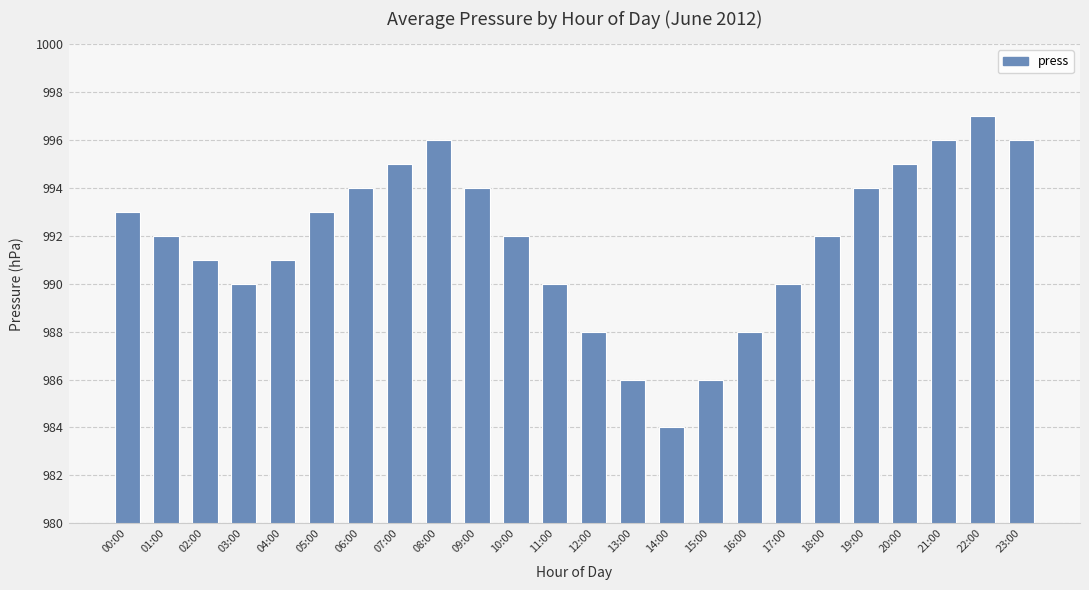

What is the difference between the maximum and second lowest values?

11